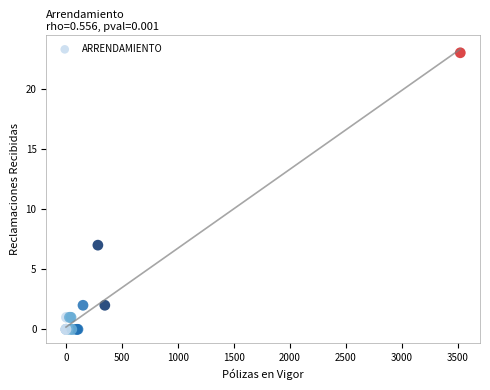

What Y value in the scatter plot is closest to 11?

7